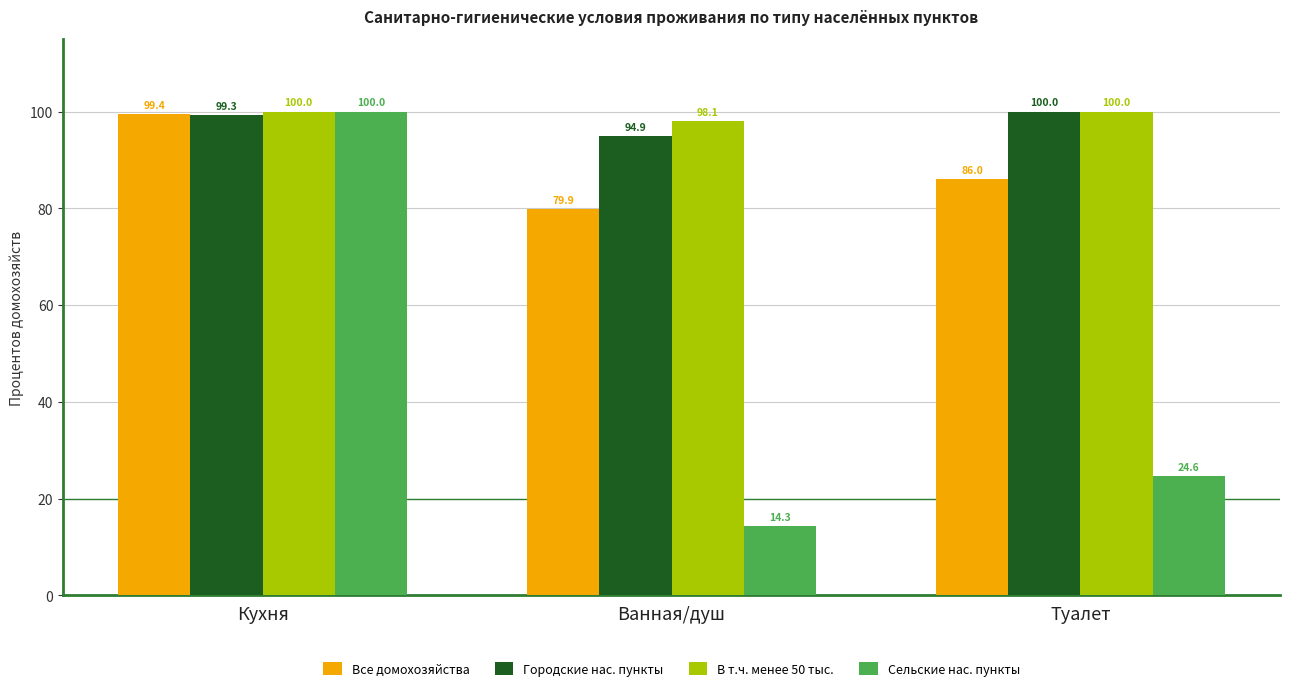

The value of В т.ч. менее 50 тыс. at Ванная/душ is 98.1. True or false?

True